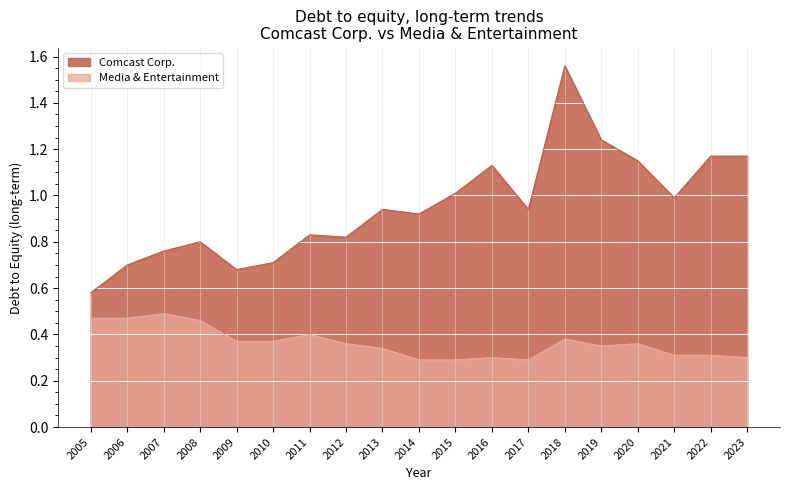

Count the number of data series in this chart.

2